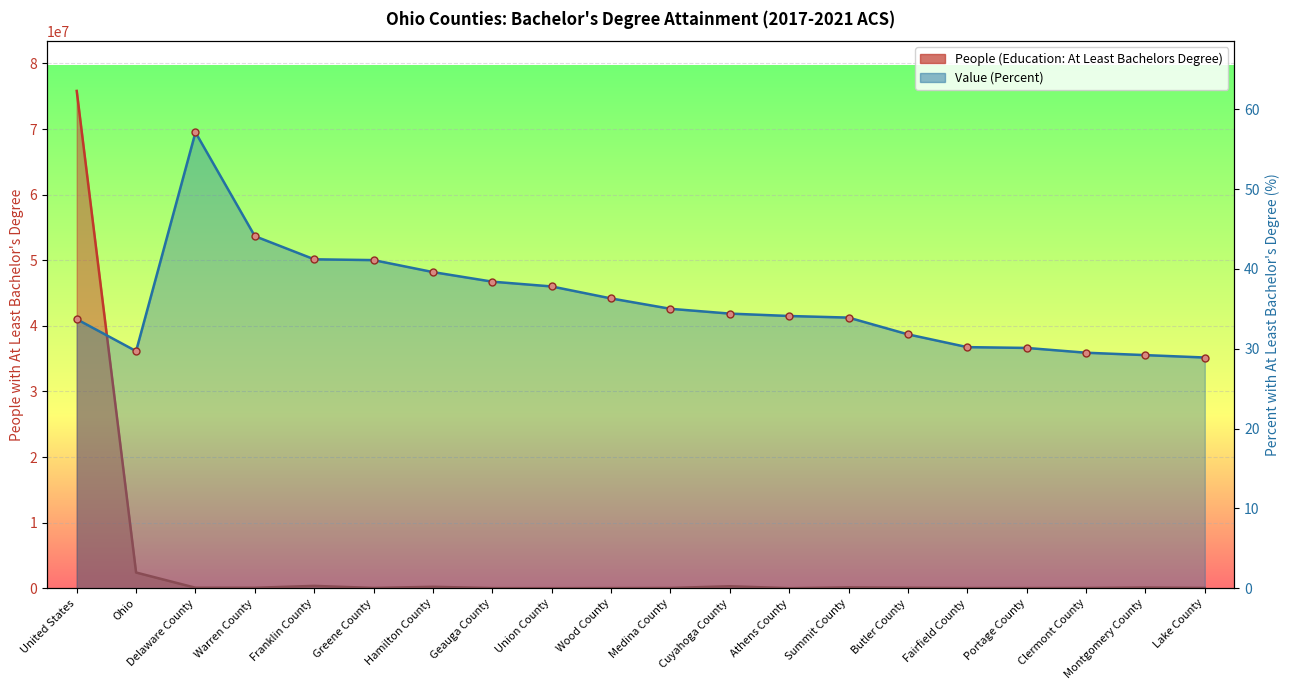

What is the change in value from Greene County to Union County?

-3.3